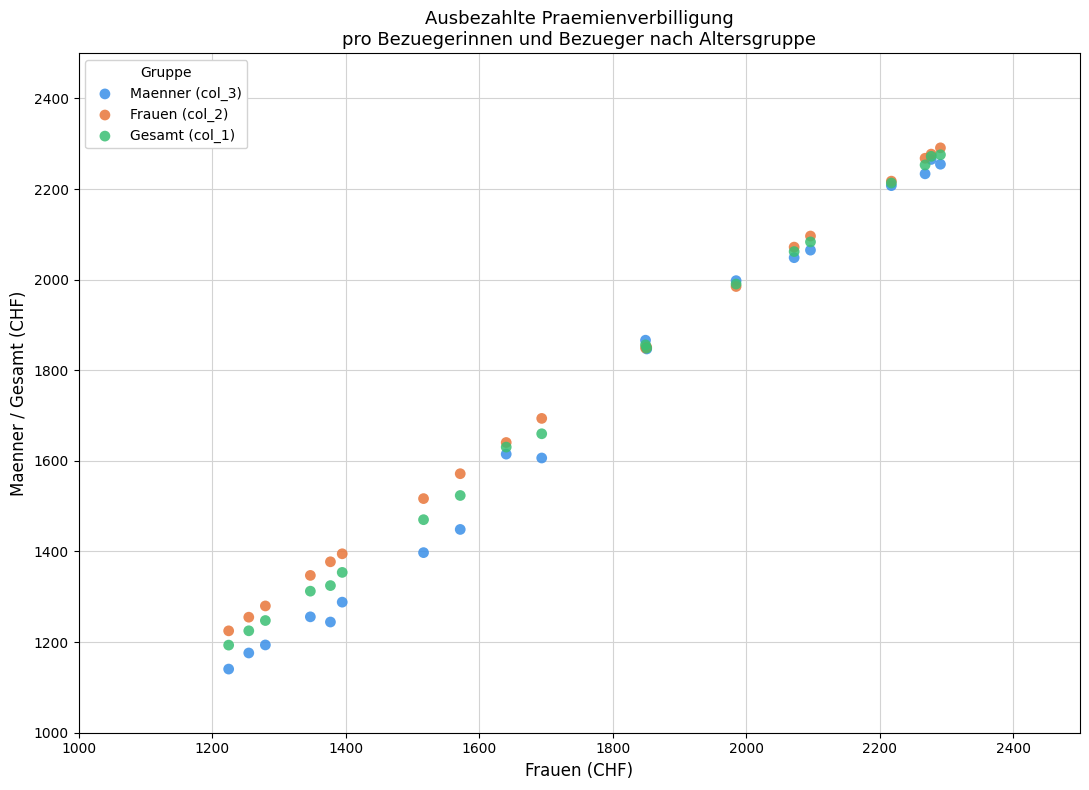

In the Frauen (col_2) series, what Y value is closest to 1757?

1693.8